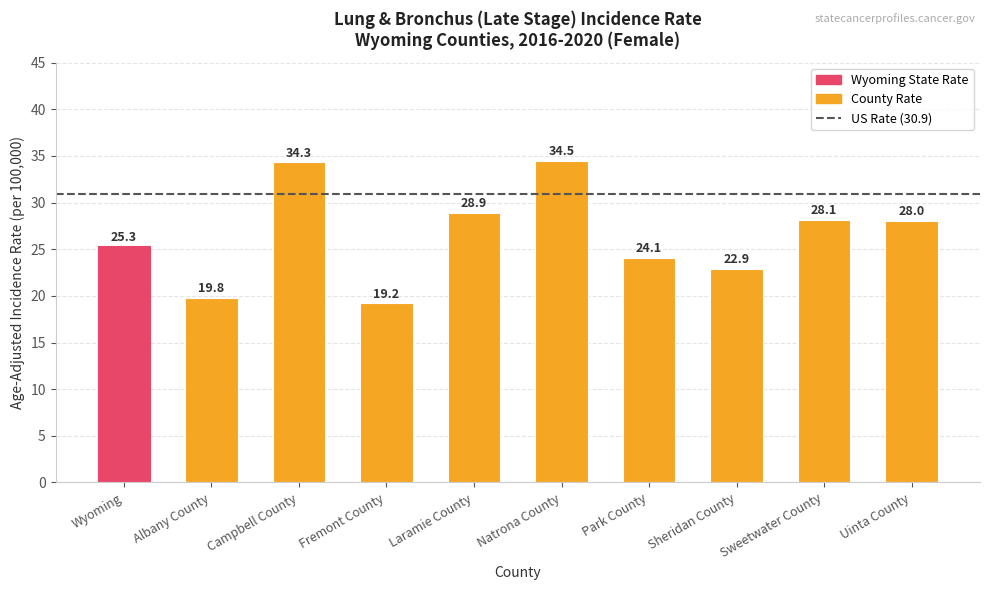

Count the number of categories in the chart.

10